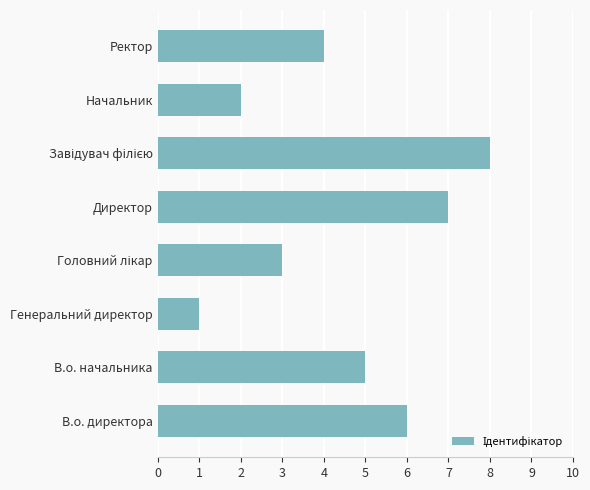

Reading bottom to top, transcribe all the data shown in this chart.

6	5	1	3	7	8	2	4